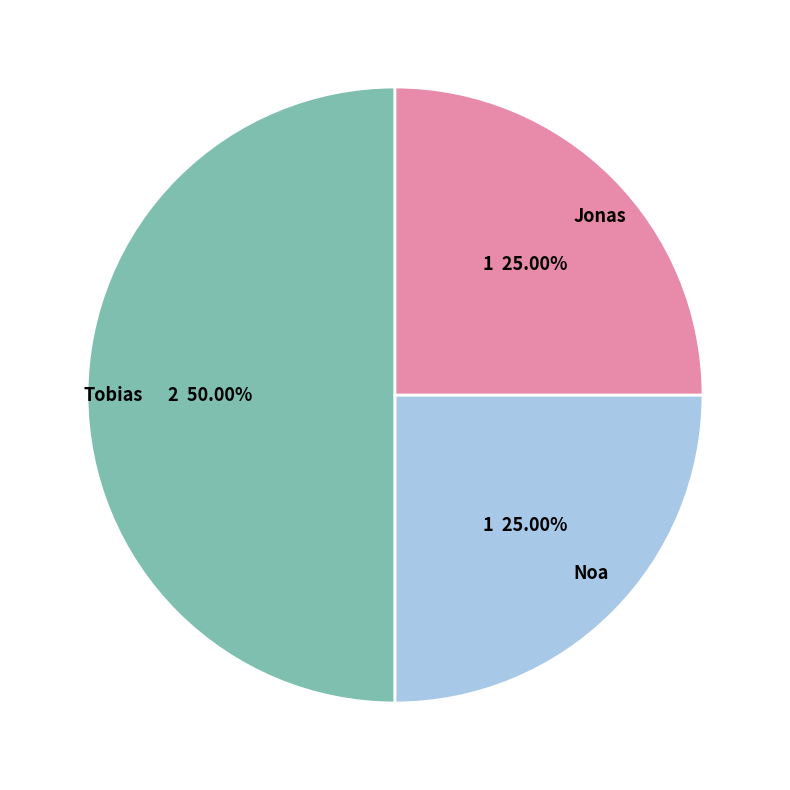

To the nearest percent, what is the average slice percentage?

33%